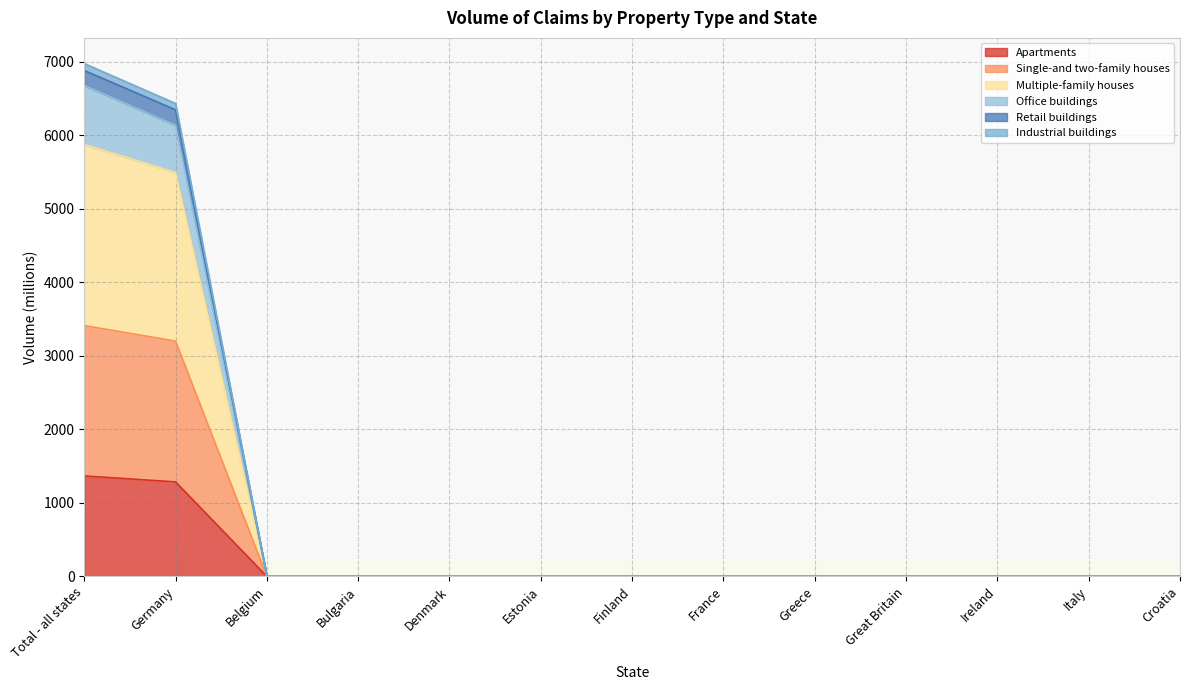

The Apartments series shows 618.2 at Belgium. True or false?

False